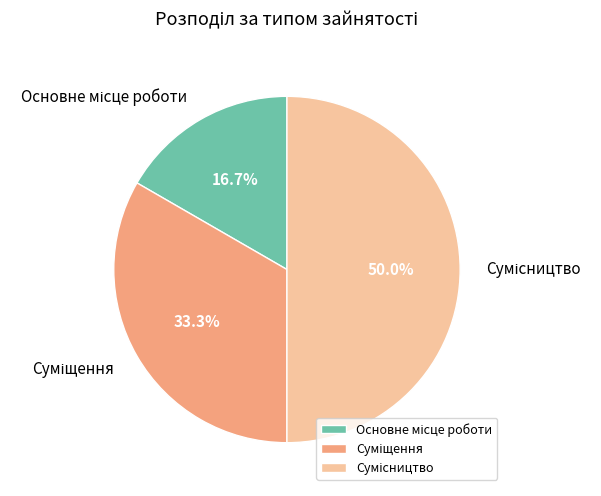

To the nearest percent, what portion does Основне місце роботи represent?

17%